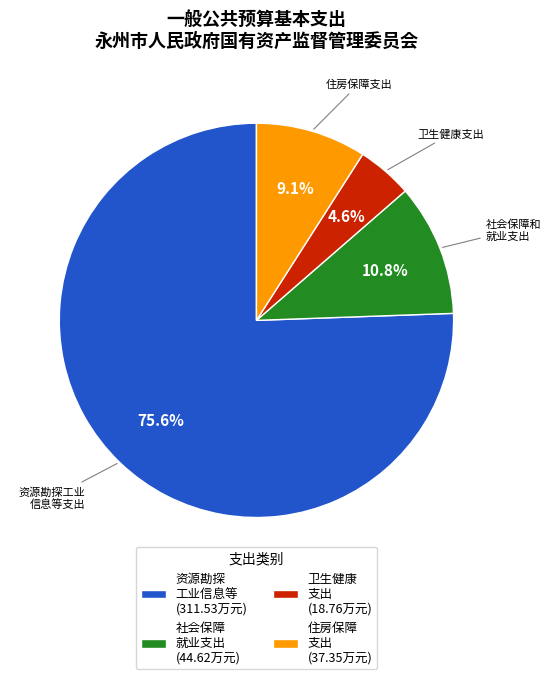

Which slice is the largest?

资源勘探 工业信息等 (311.53万元)